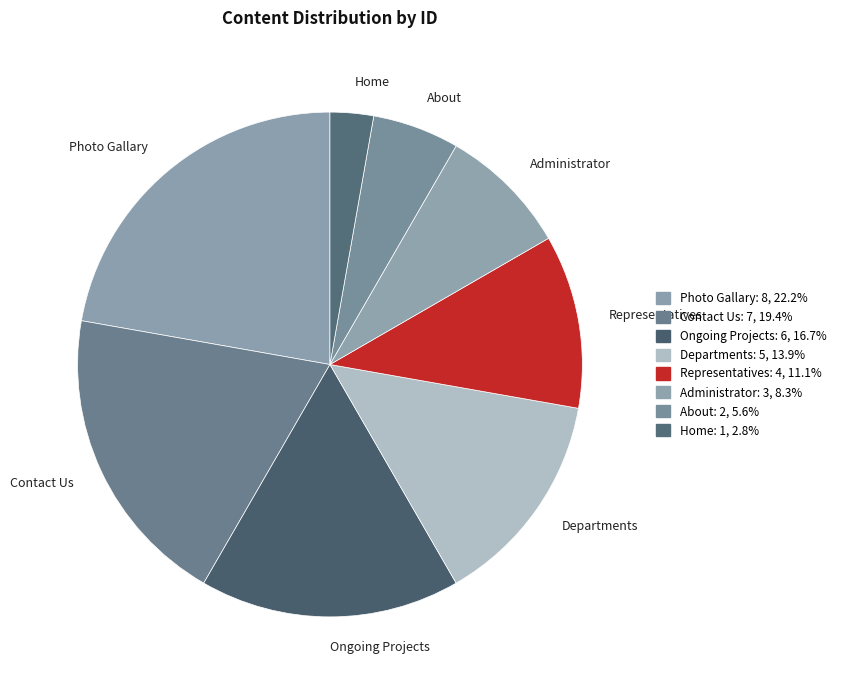

How many segments does this pie chart have?

8